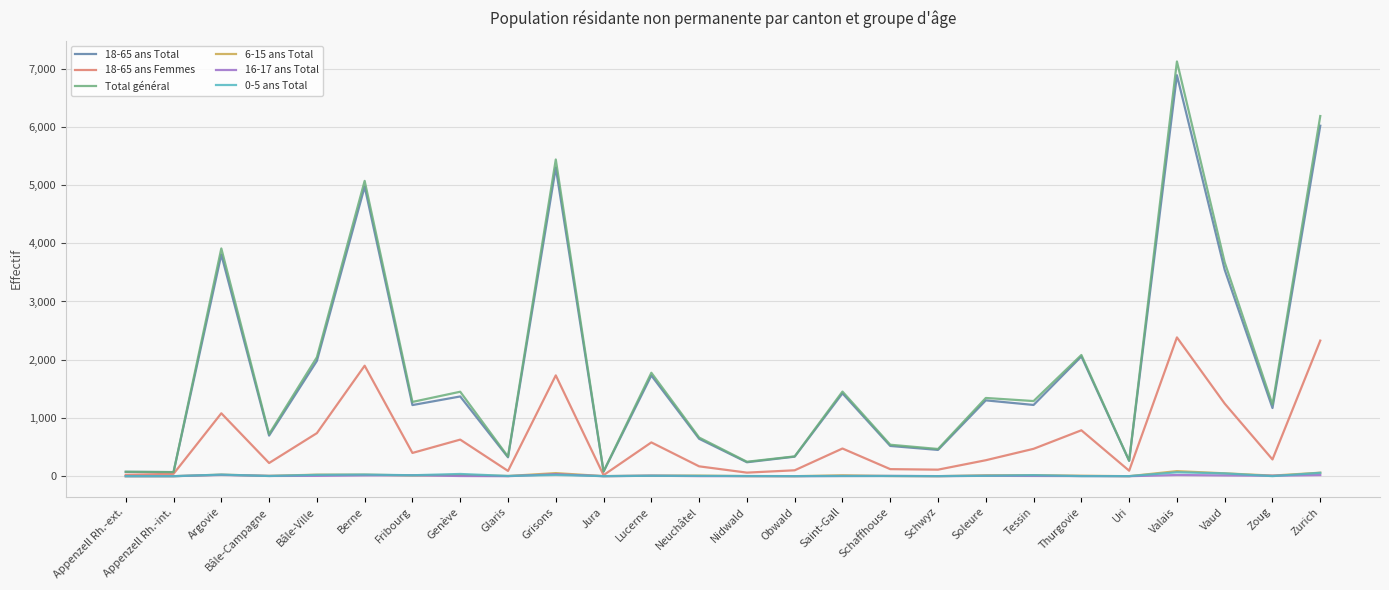

What is the highest value of the Total général series?

7121